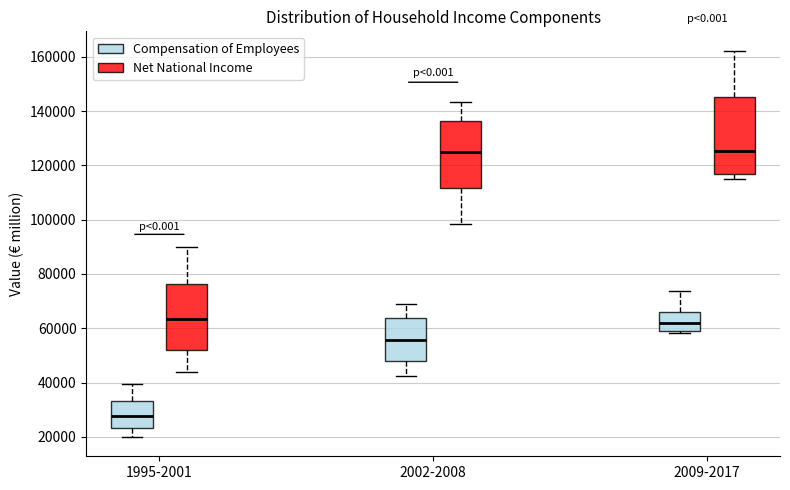

Which box has the lowest median line?

1995-2001 (Compensation of Employees)